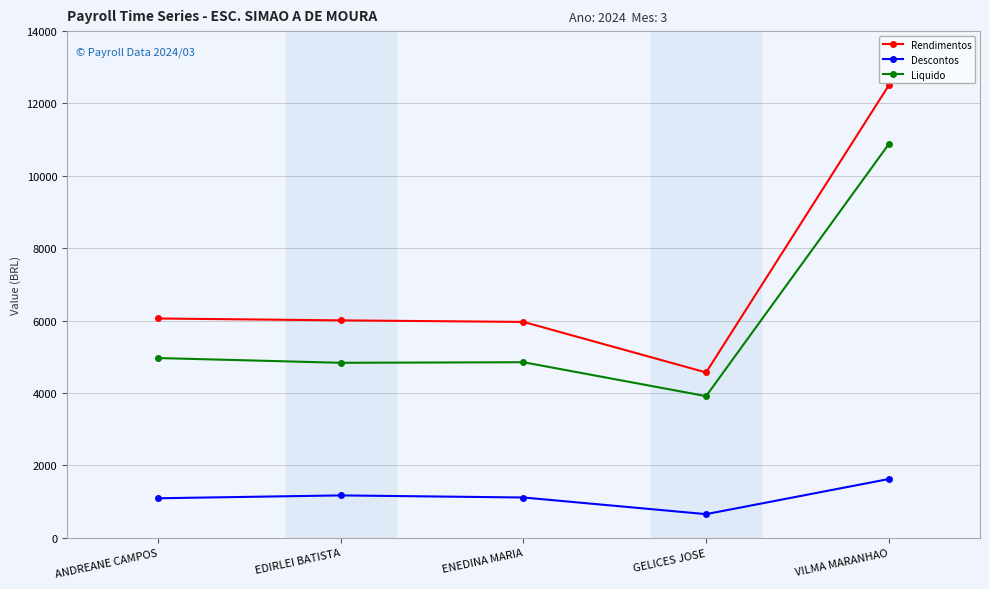

Between EDIRLEI BATISTA and GELICES JOSE, which series saw the biggest shift?

Rendimentos